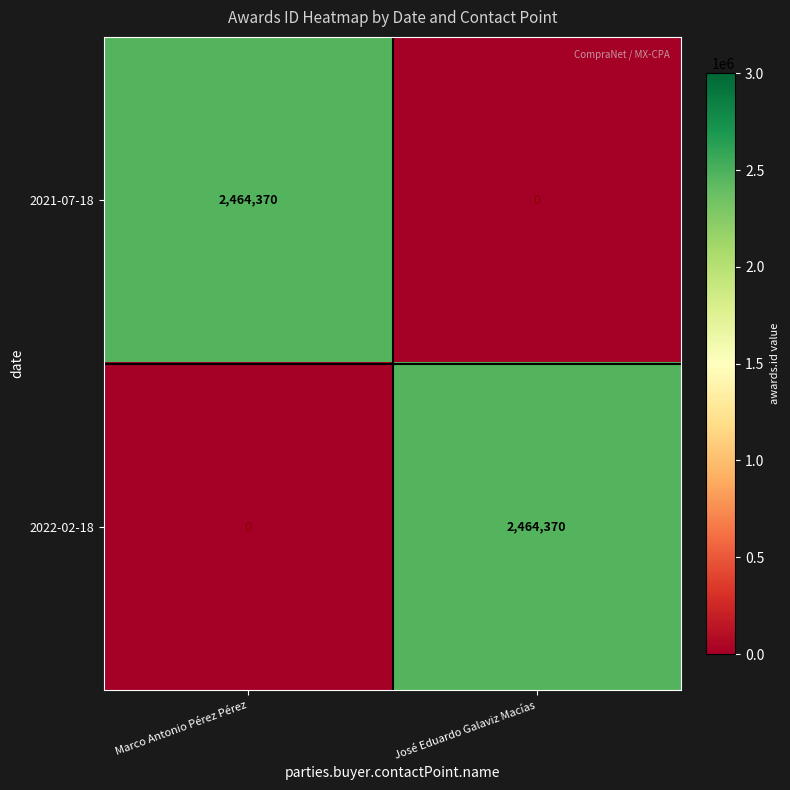

Reading right to left, list all the values displayed in this chart.

2021-07-18: 0	2464370
2022-02-18: 2464370	0